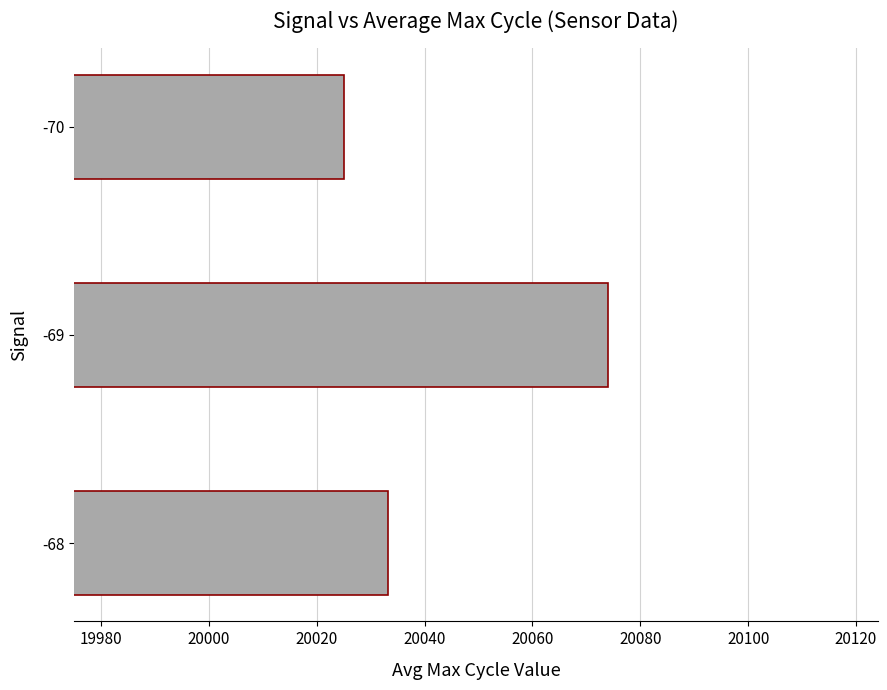

Which has a higher value, -69 or -70?

-69